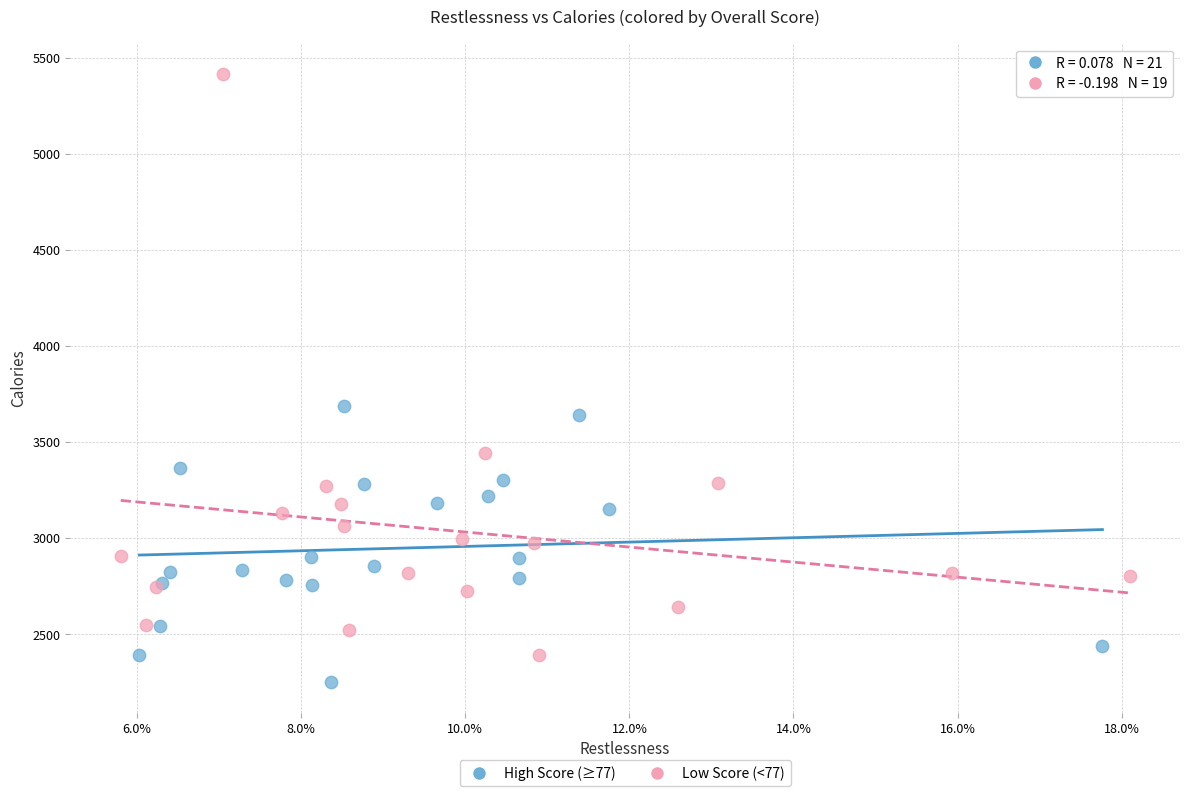

What are all the series names shown in the legend?

High Score (≥77), Low Score (<77)